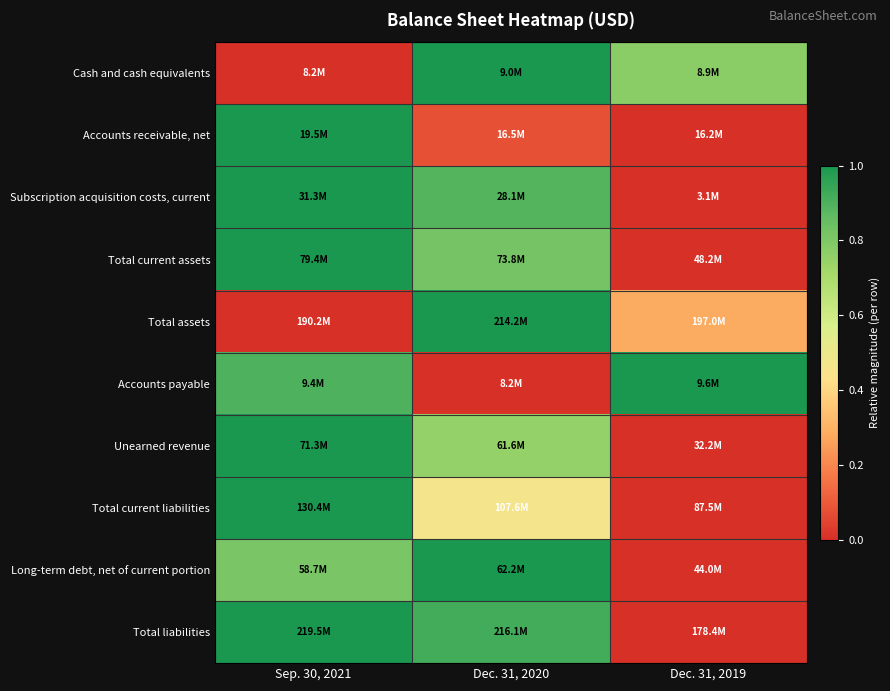

Reading right to left, transcribe all the data shown in this chart.

Cash and cash equivalents: Dec. 31, 2019=0.8	Dec. 31, 2020=1.0	Sep. 30, 2021=0.0
Accounts receivable, net: Dec. 31, 2019=0.0	Dec. 31, 2020=0.1	Sep. 30, 2021=1.0
Subscription acquisition costs, current: Dec. 31, 2019=0.0	Dec. 31, 2020=0.9	Sep. 30, 2021=1.0
Total current assets: Dec. 31, 2019=0.0	Dec. 31, 2020=0.8	Sep. 30, 2021=1.0
Total assets: Dec. 31, 2019=0.3	Dec. 31, 2020=1.0	Sep. 30, 2021=0.0
Accounts payable: Dec. 31, 2019=1.0	Dec. 31, 2020=0.0	Sep. 30, 2021=0.9
Unearned revenue: Dec. 31, 2019=0.0	Dec. 31, 2020=0.8	Sep. 30, 2021=1.0
Total current liabilities: Dec. 31, 2019=0.0	Dec. 31, 2020=0.5	Sep. 30, 2021=1.0
Long-term debt, net of current portion: Dec. 31, 2019=0.0	Dec. 31, 2020=1.0	Sep. 30, 2021=0.8
Total liabilities: Dec. 31, 2019=0.0	Dec. 31, 2020=0.9	Sep. 30, 2021=1.0